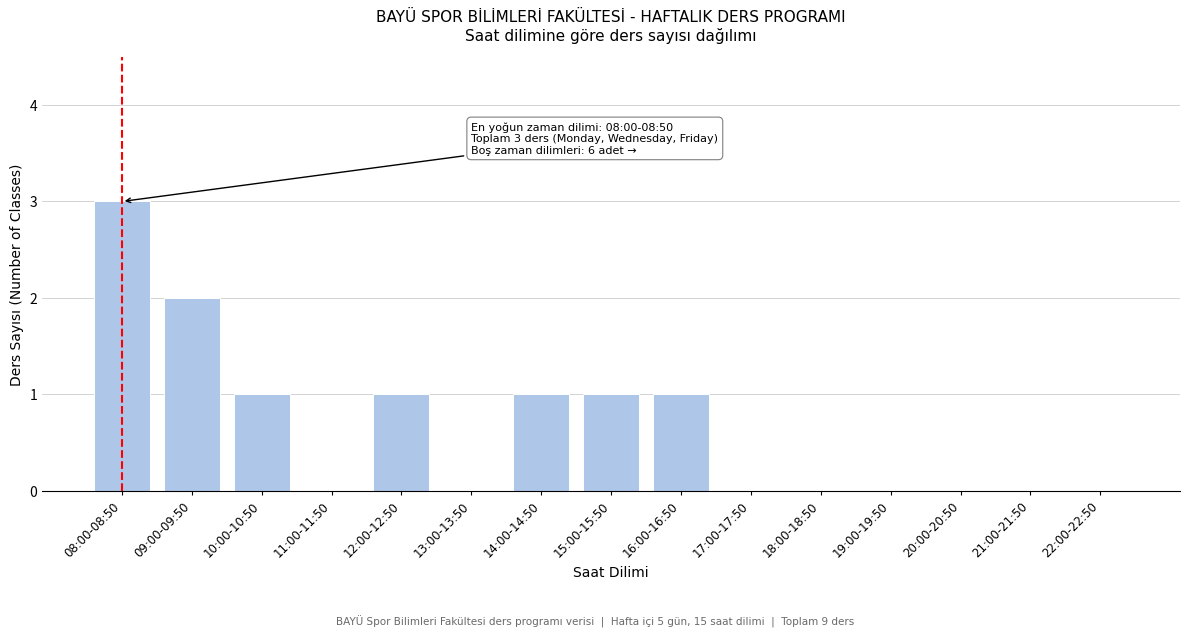

Reading left to right, transcribe all the data shown in this chart.

08:00-08:50=3	09:00-09:50=2	10:00-10:50=1	11:00-11:50=0	12:00-12:50=1	13:00-13:50=0	14:00-14:50=1	15:00-15:50=1	16:00-16:50=1	17:00-17:50=0	18:00-18:50=0	19:00-19:50=0	20:00-20:50=0	21:00-21:50=0	22:00-22:50=0